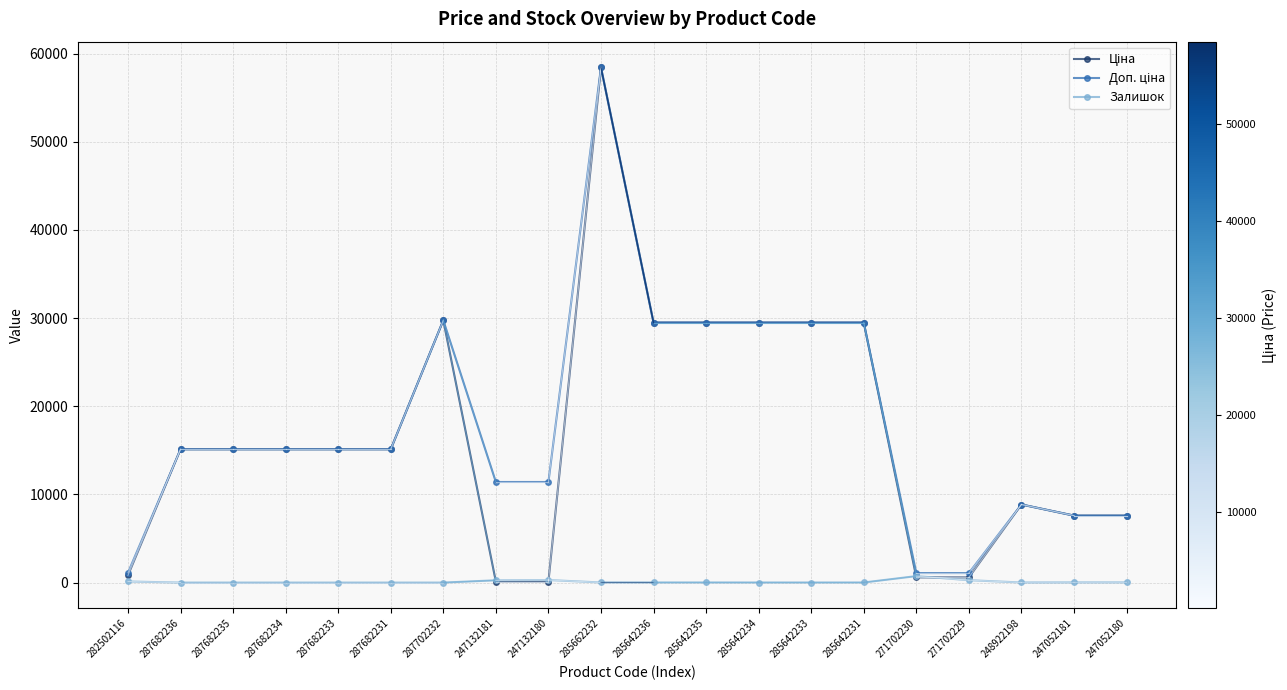

The Залишок series shows 0.0 at 287682233. True or false?

True